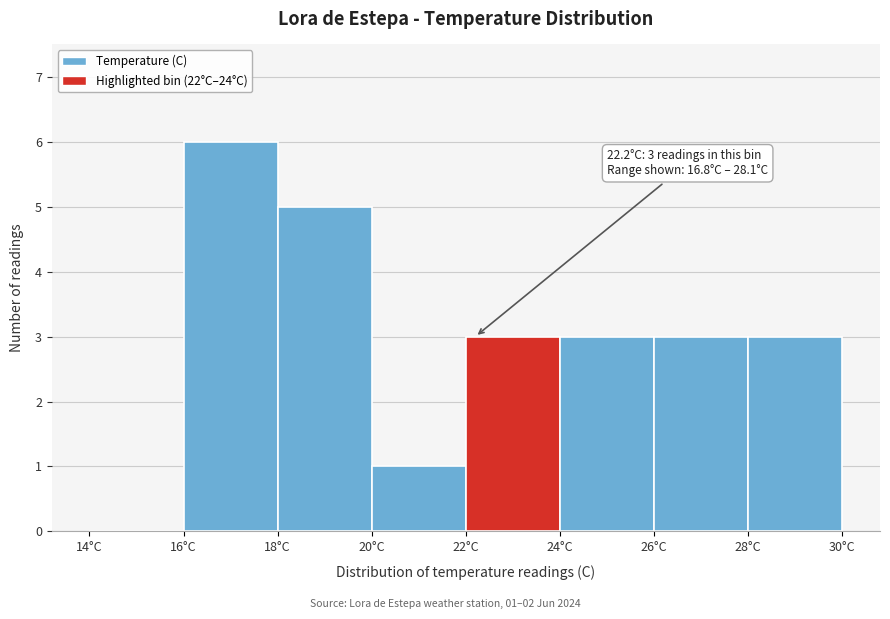

Which range on the x-axis has the tallest bar?

16 to 18